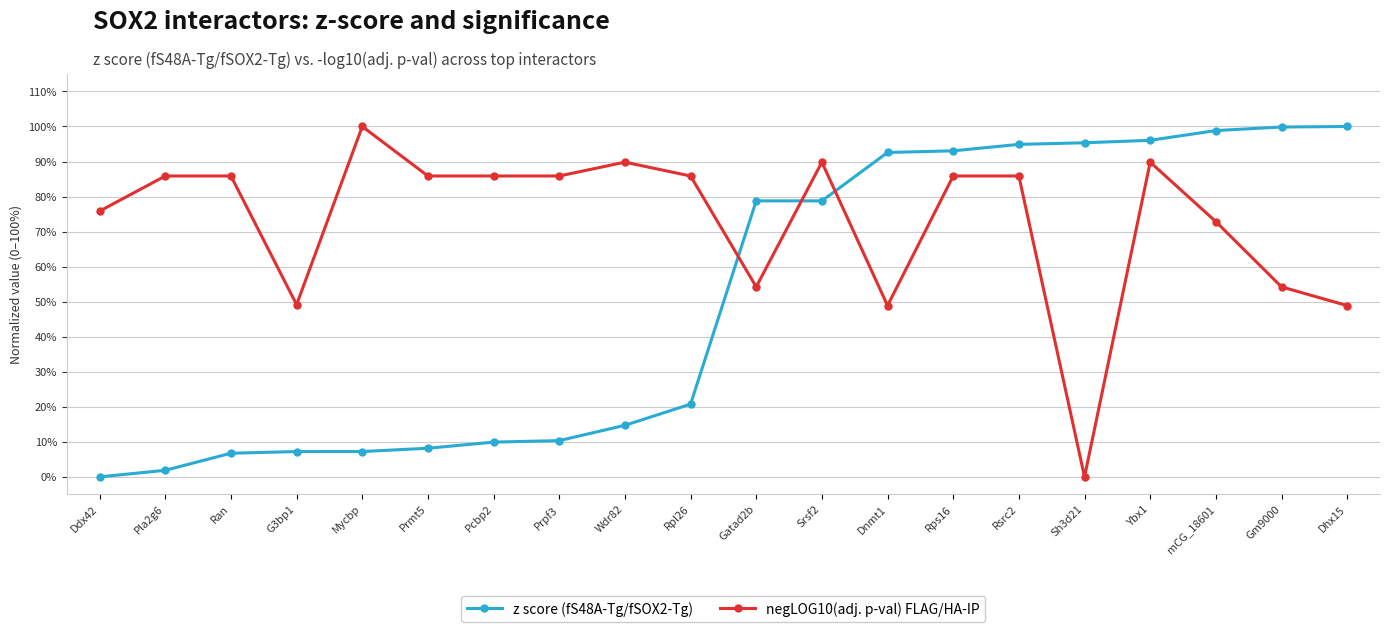

What is the average value of the z score (fS48A-Tg/fSOX2-Tg) series?

50.8